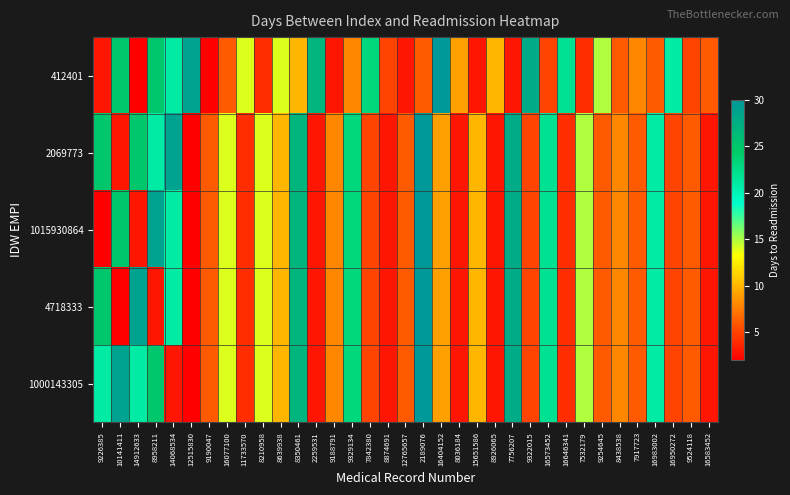

At 16077100, list the series in order from largest to smallest.

2069773, 1015930864, 4718333, 1000143305, 412401